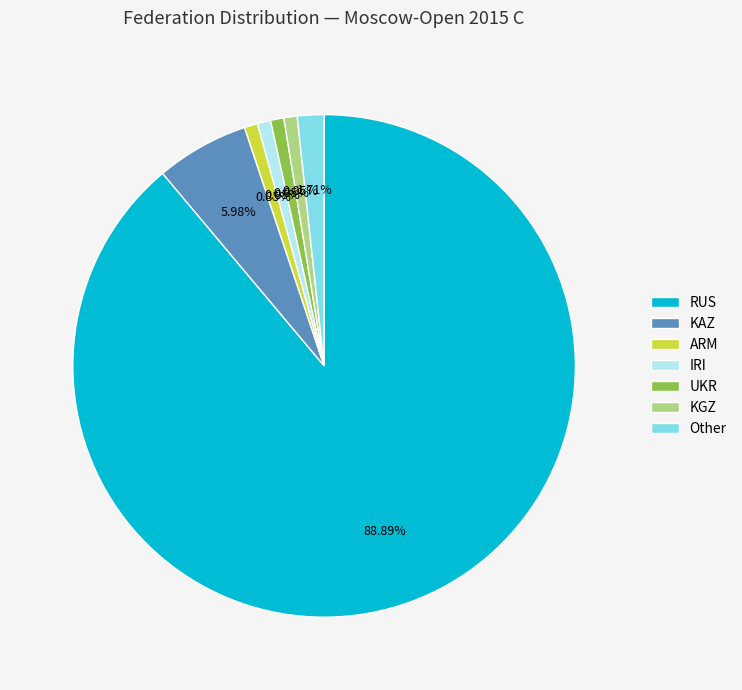

Combined, what portion of the pie is IRI and UKR?

1.7%